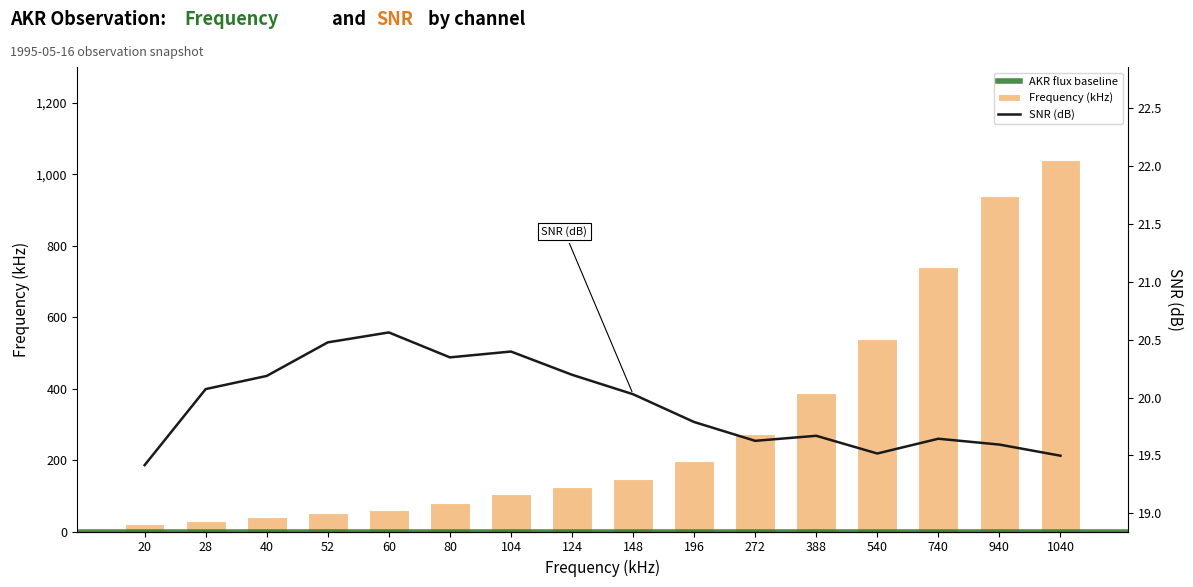

What is the difference between the second highest and minimum values in the Frequency (kHz) series?

920.0